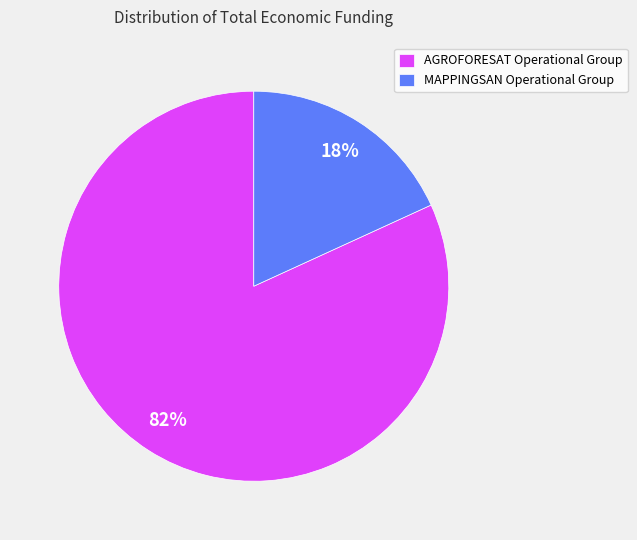

To the nearest percent, what is the difference between the AGROFORESAT Operational Group and MAPPINGSAN Operational Group slice percentages?

64%